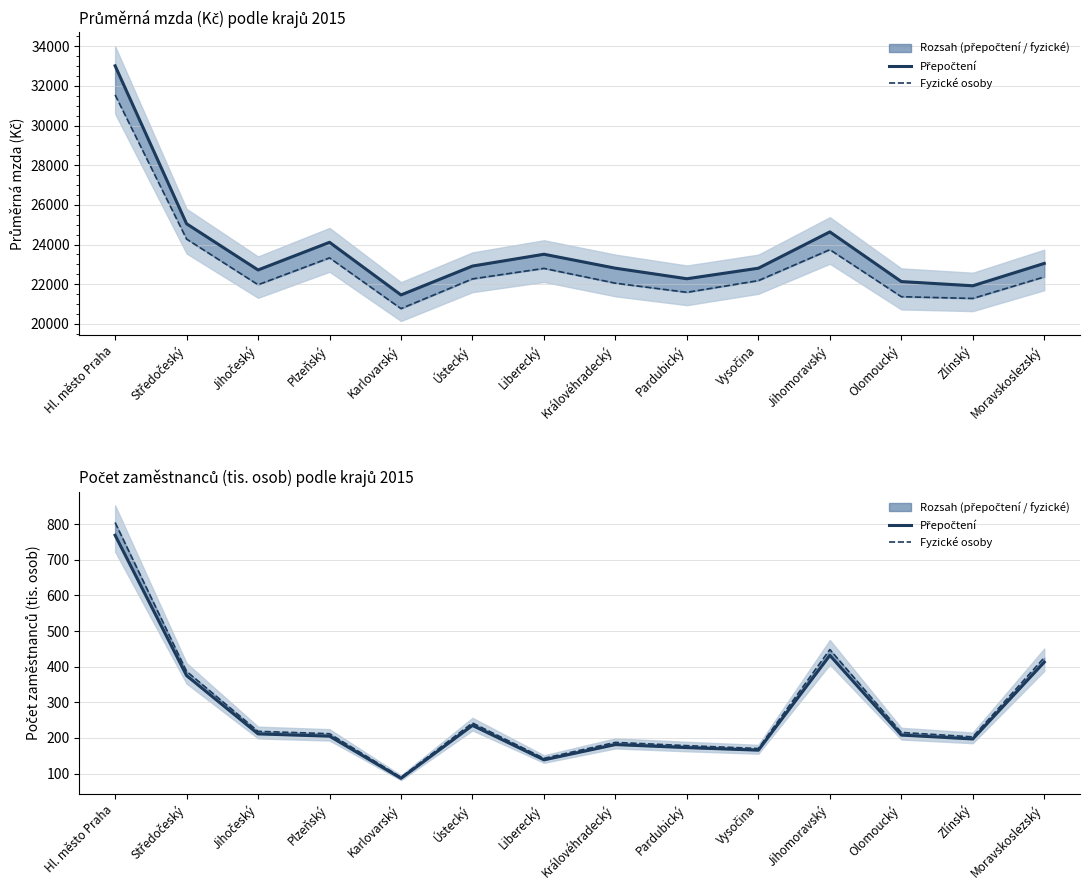

What is the label of the 9th point from the left?

Pardubický